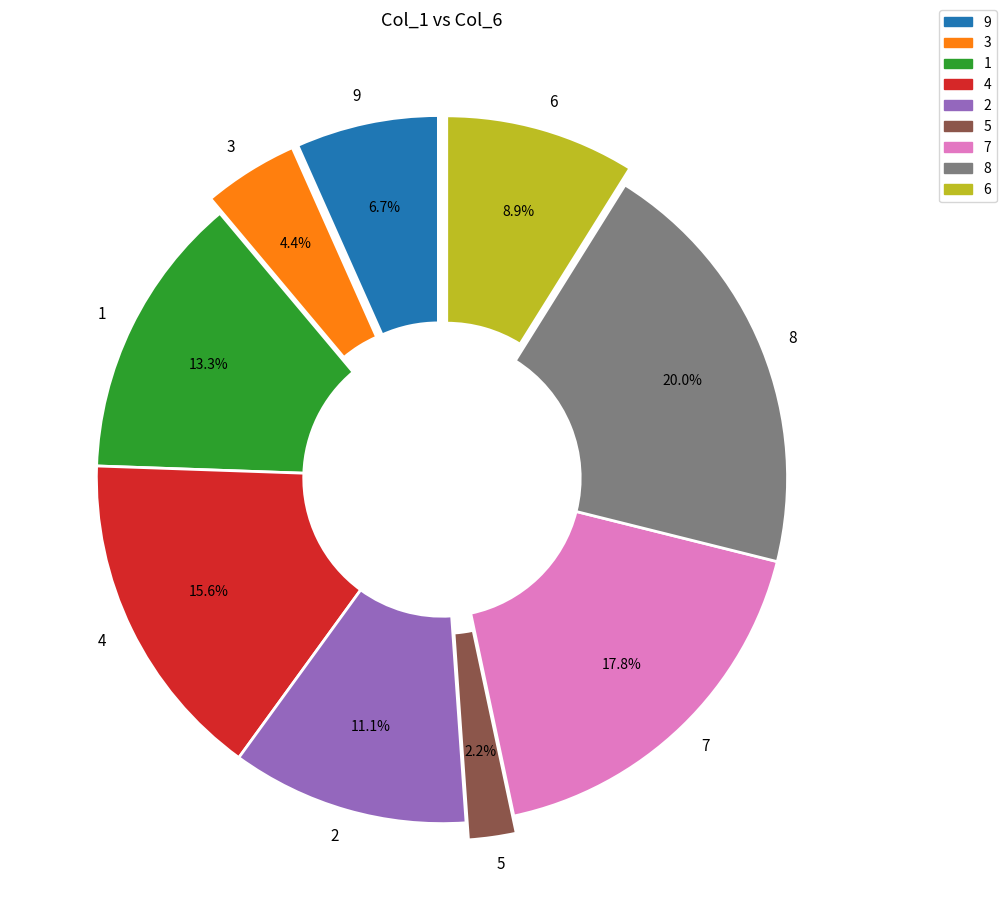

Rank the categories by value from lowest to highest.

5, 3, 9, 6, 2, 1, 4, 7, 8